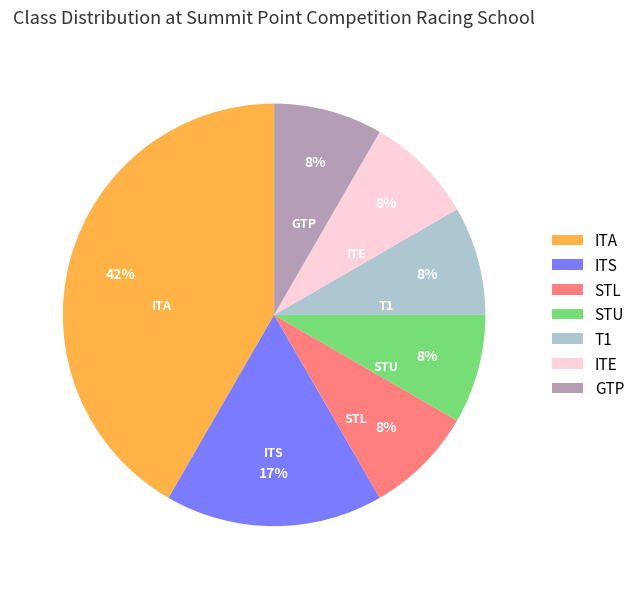

Count the number of slices in the pie.

7